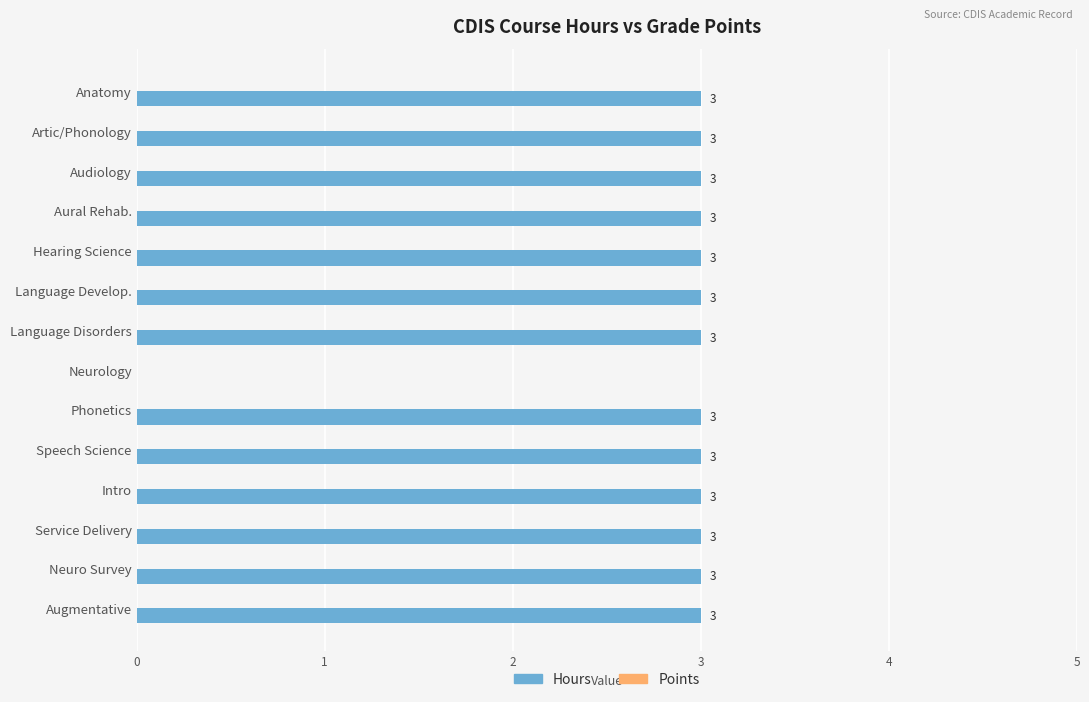

Count the number of data series in this chart.

1